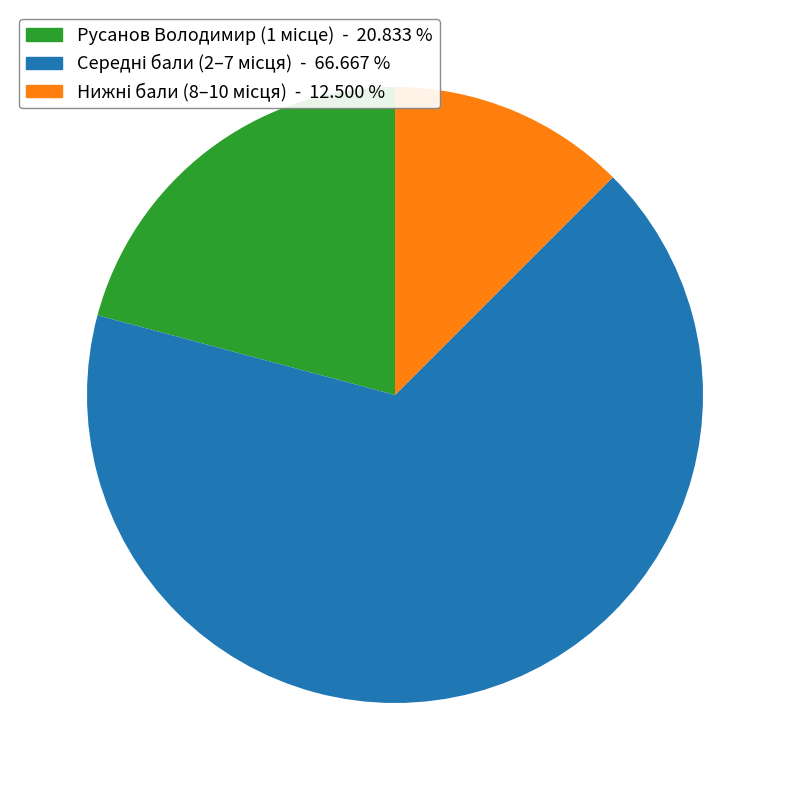

Is there any slice that represents more than half of the pie?

Yes